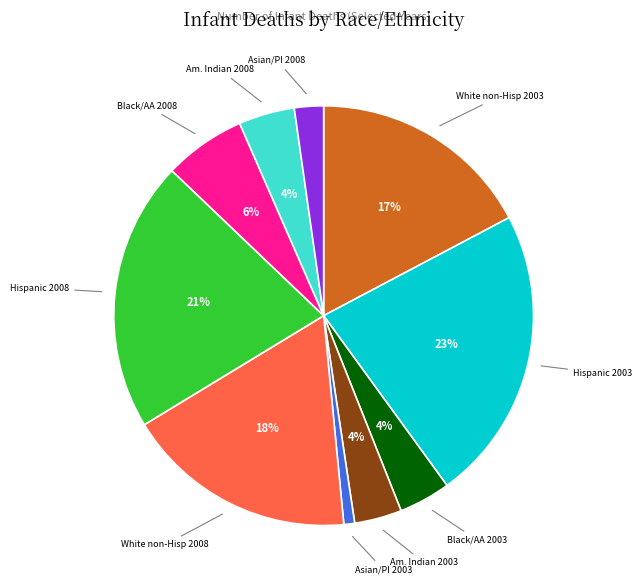

Count the number of slices in the pie.

10